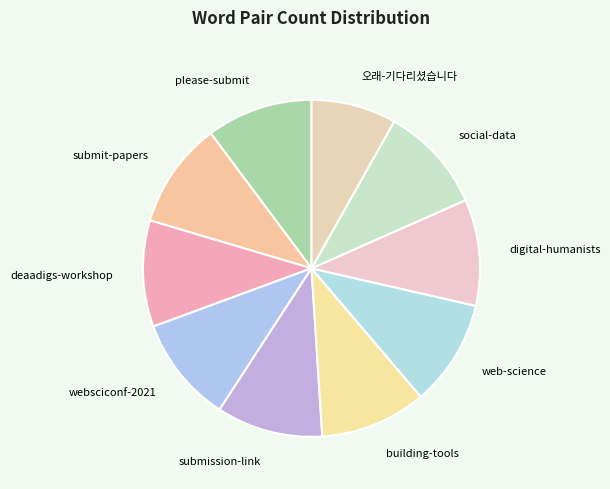

True or false: submit-papers accounts for 21% of the total.

False